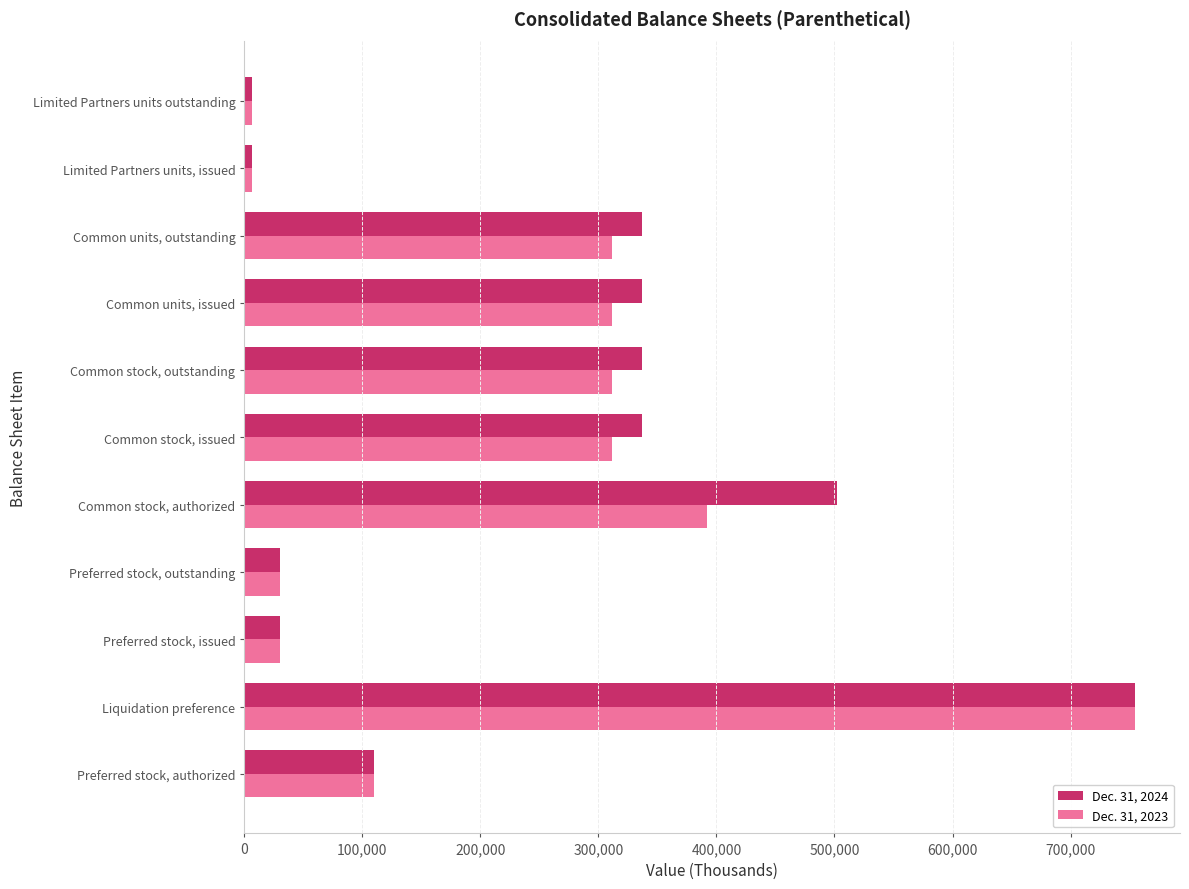

Which series has the widest spread of values?

Dec. 31, 2024